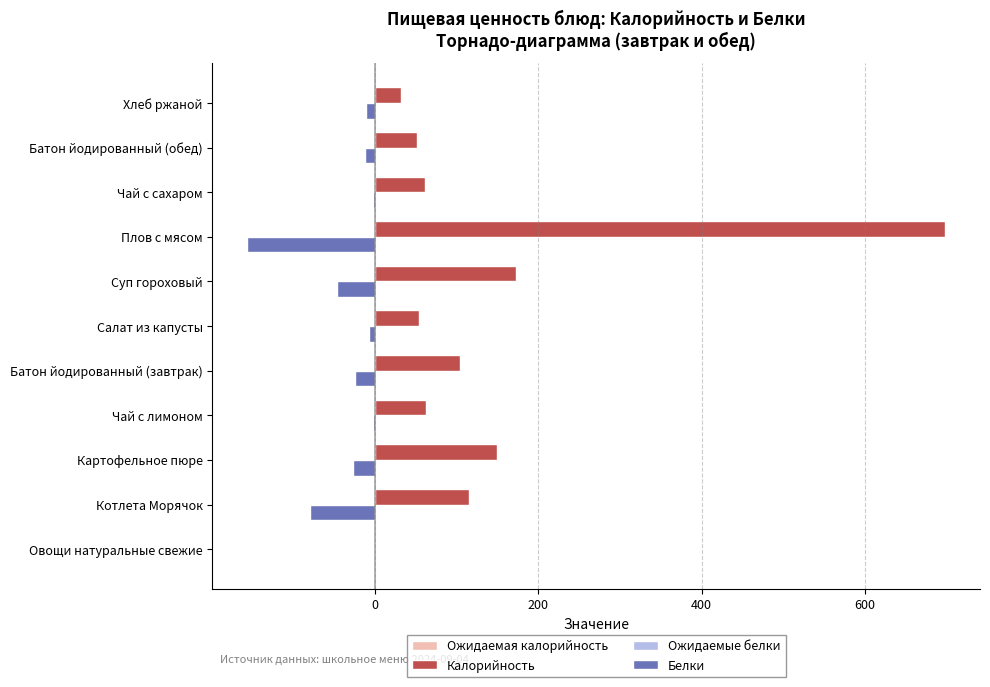

What is the sum of all Ожидаемая калорийность values?

1052.8